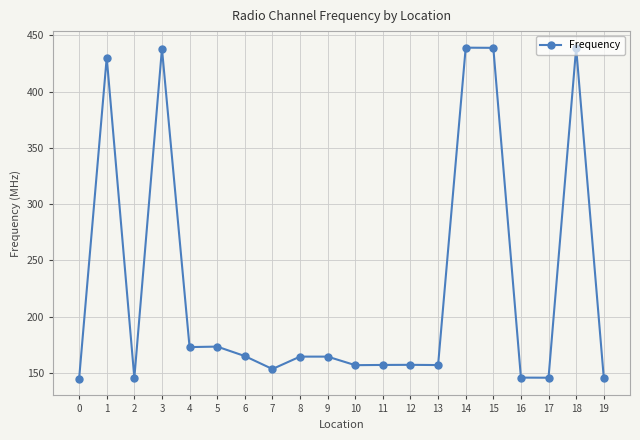

Which has a higher value, 6 or 1?

1